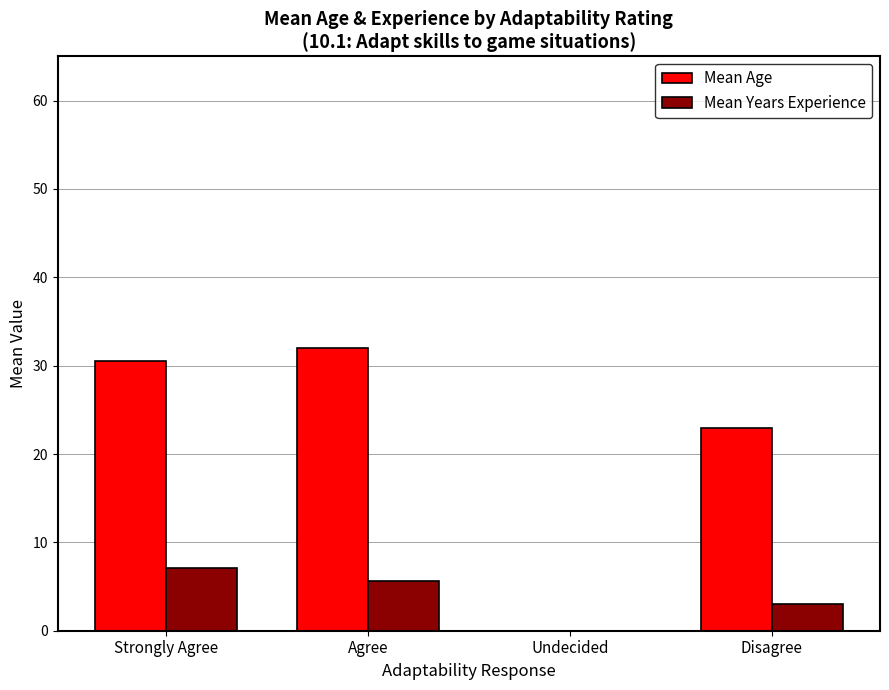

How many groups of bars are there?

4